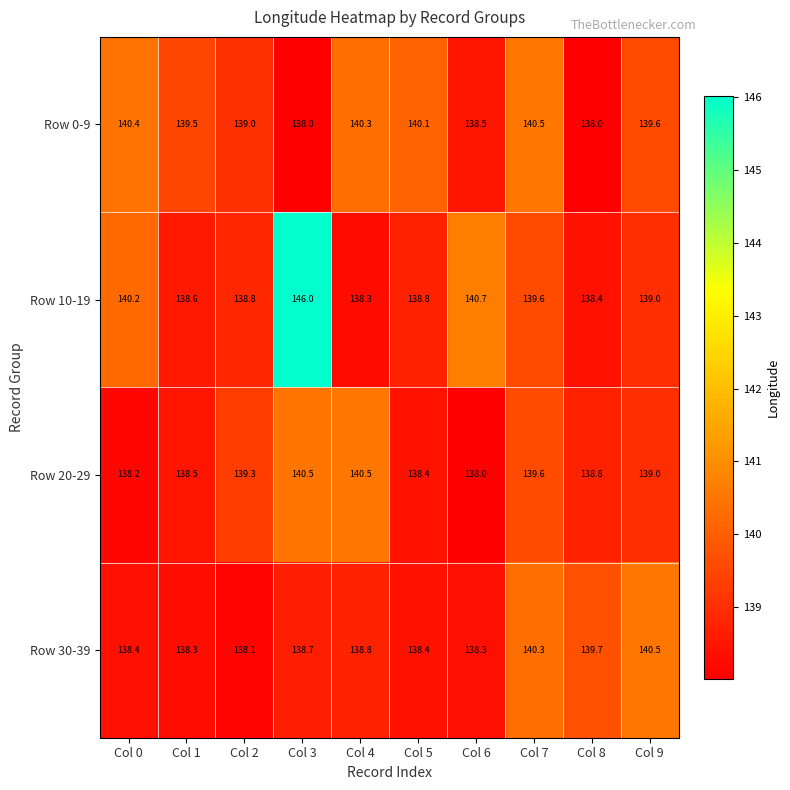

Which series has the widest spread of values?

Row 10-19